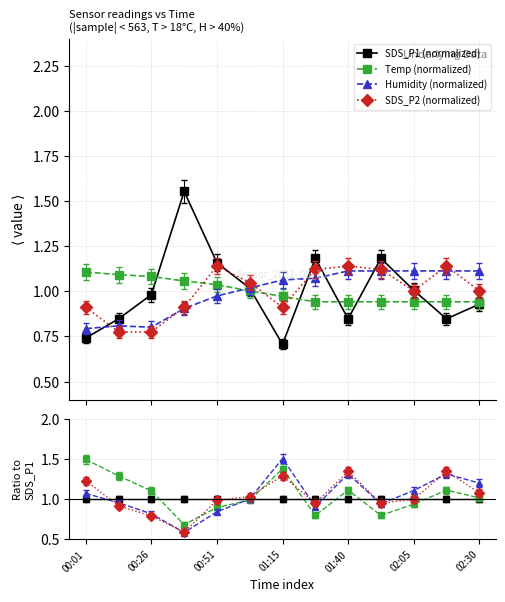

What is the label of the 4th point from the right?

01:53